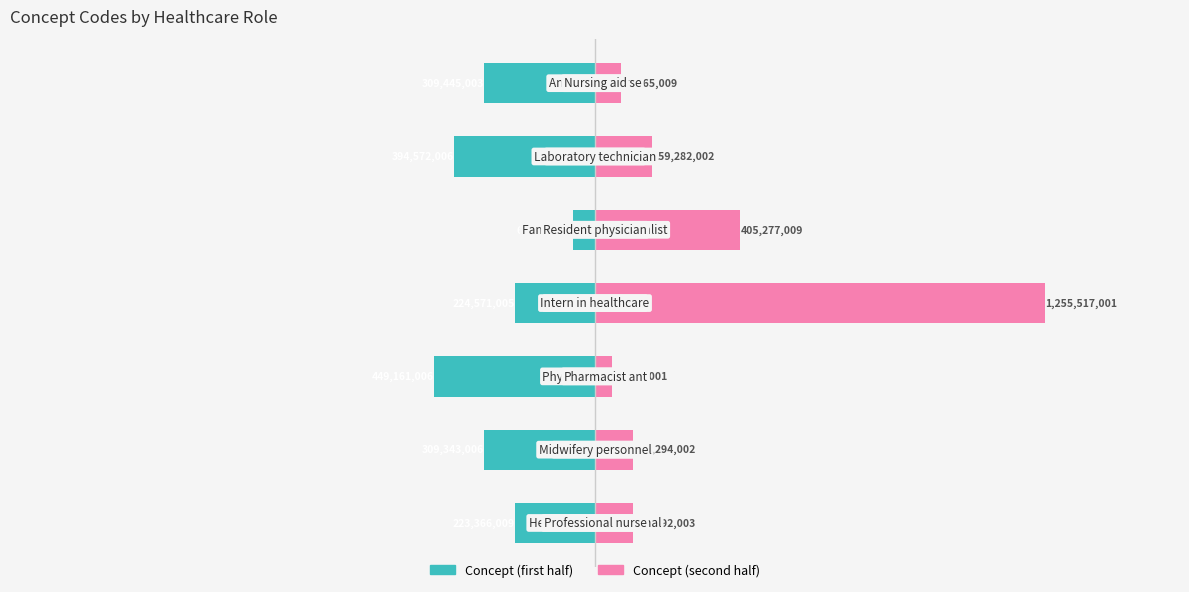

The Concept (second half) series shows 405.3 at 4. True or false?

True